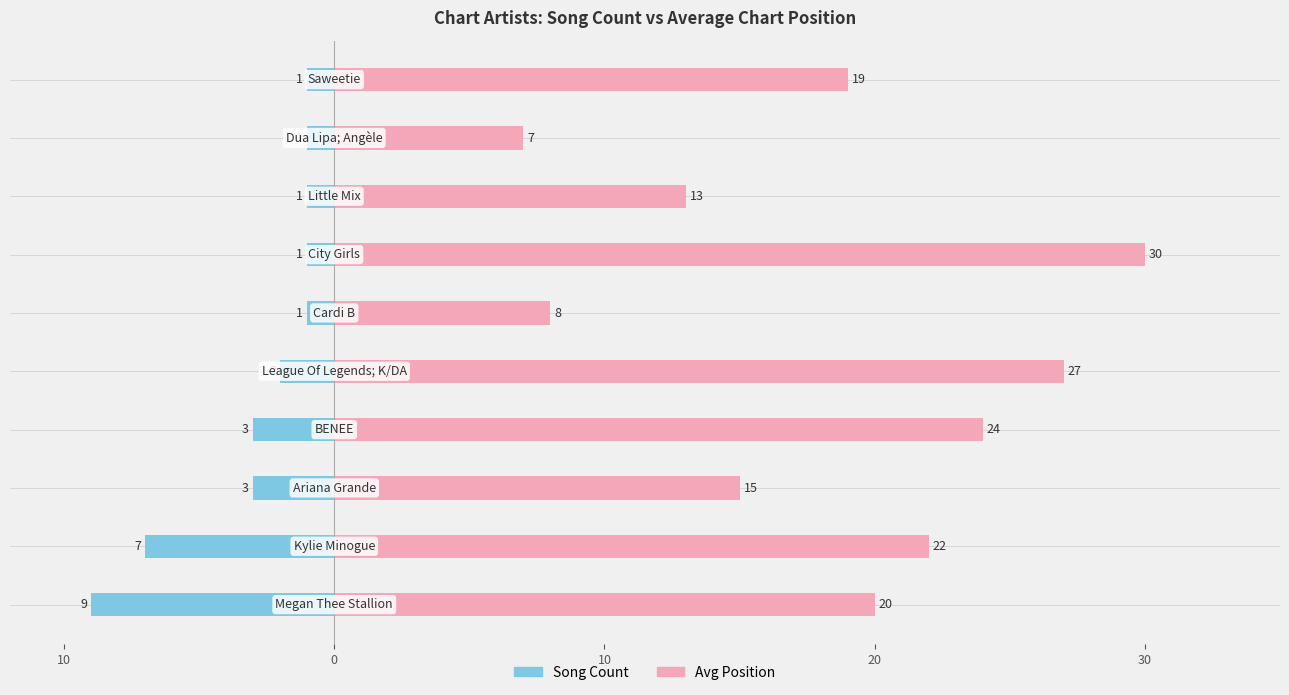

What is the difference between the maximum and second lowest values in the Avg Position series?

22